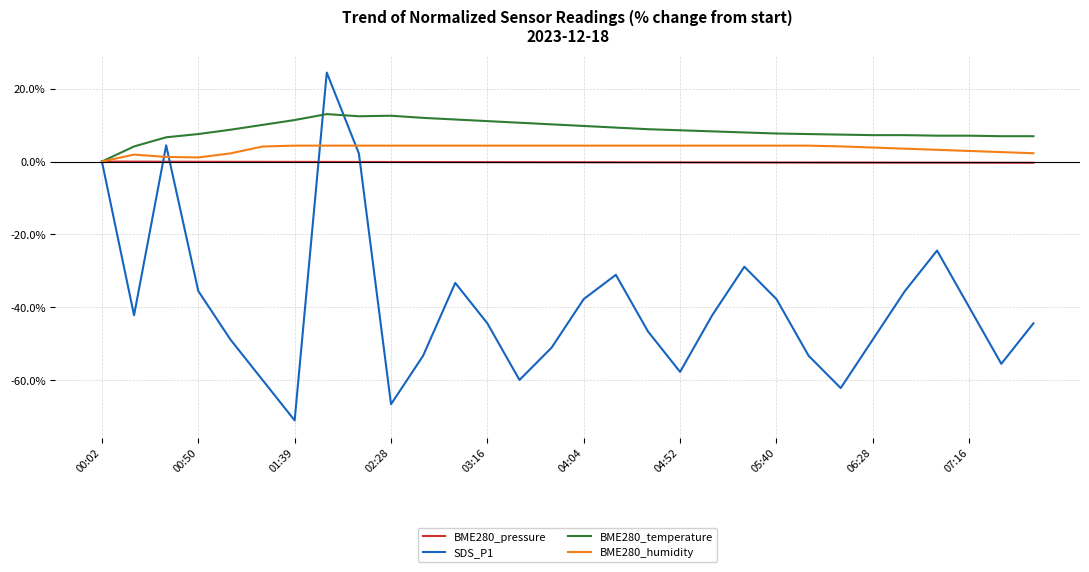

Which series has the widest spread of values?

SDS_P1